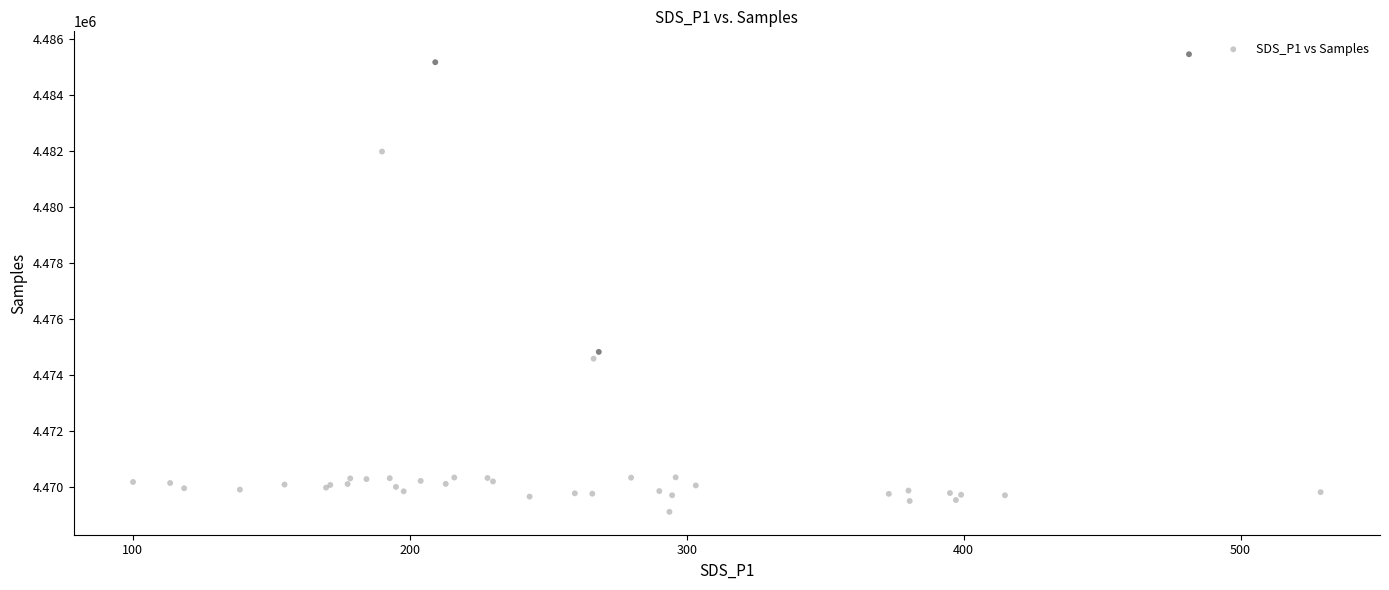

What Y value in the scatter plot is closest to 4477275?

4474814